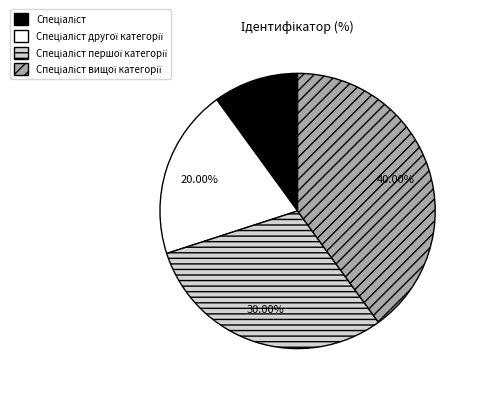

Is there a majority slice in this chart?

No